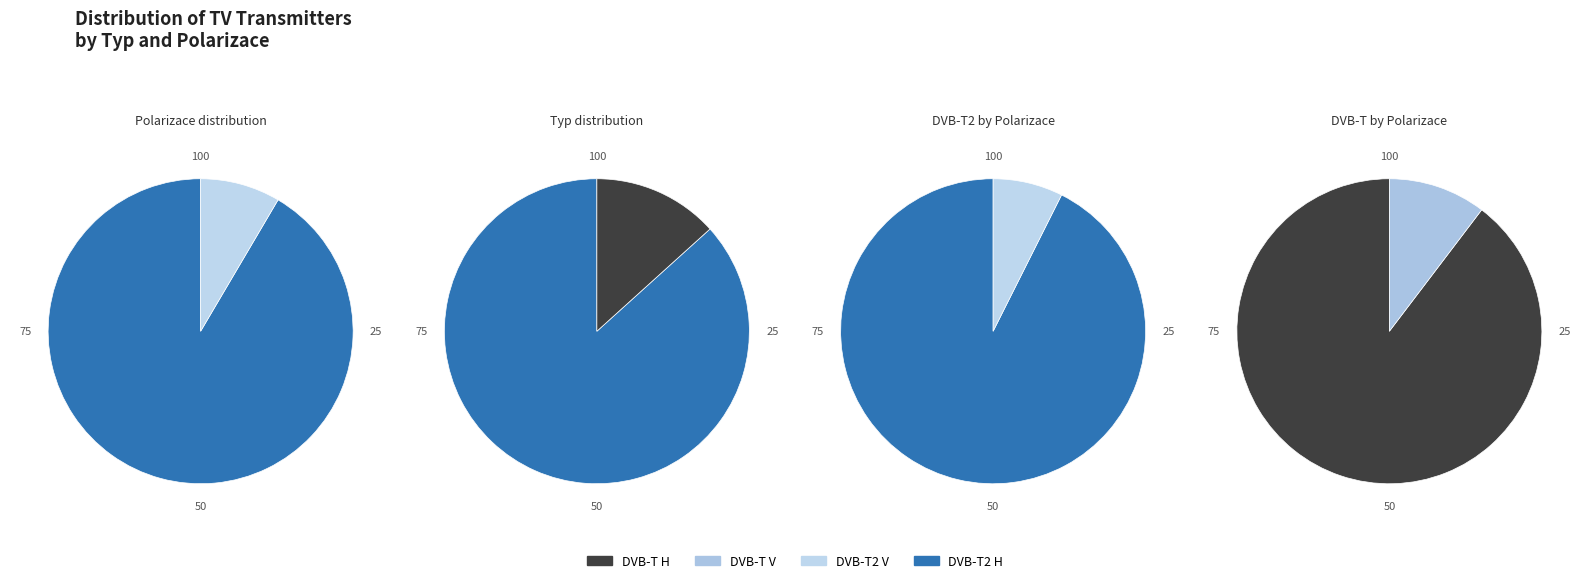

Combined, do DVB-T V and DVB-T2 V account for over 50%?

No